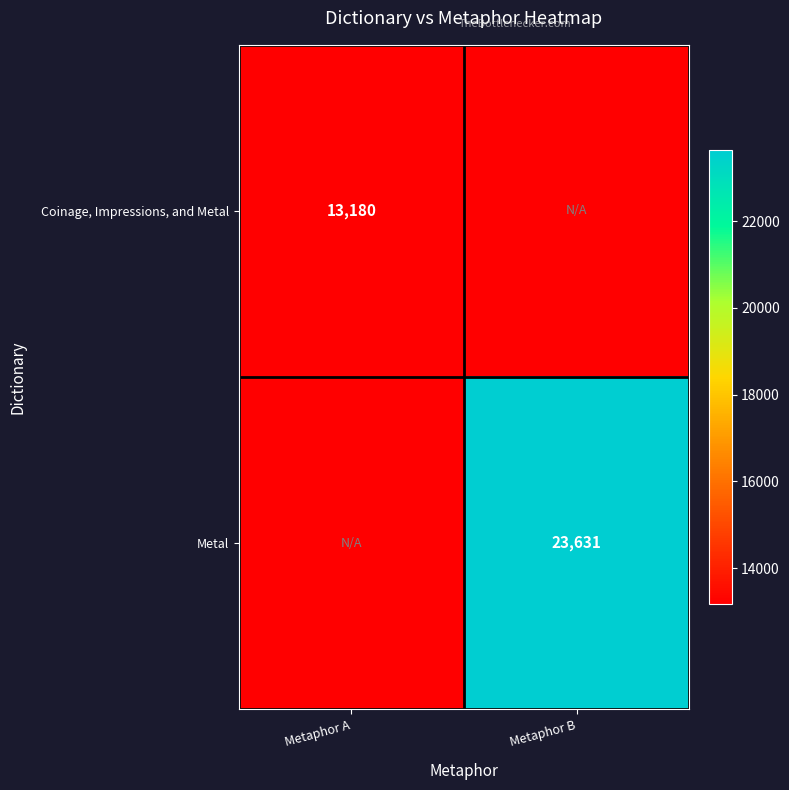

True or false: Metal has a value of 23631 at Metaphor B.

True